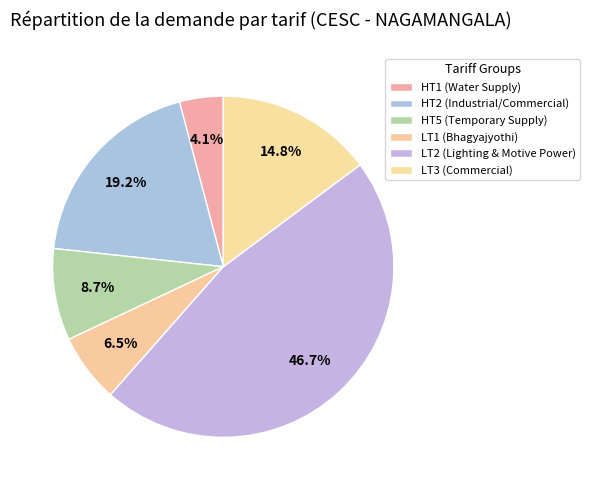

How much of the chart is everything except HT5 (Temporary Supply)?

91.3%